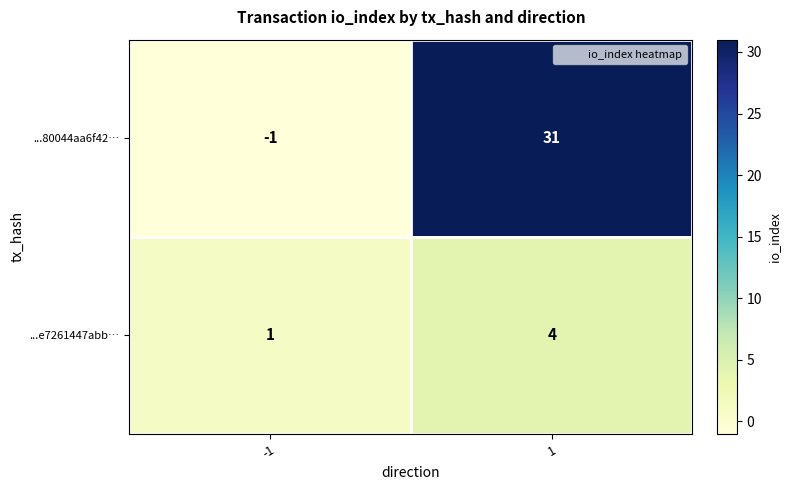

What is the total value across all series at 1?

35